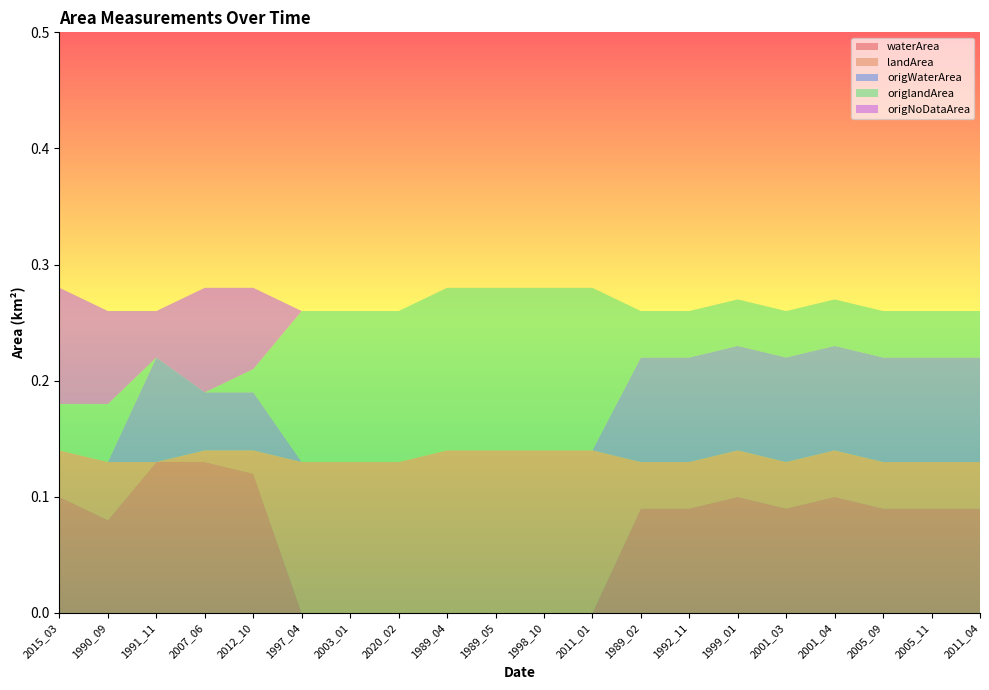

Reading left to right, list all the values displayed in this chart.

waterArea: 2015_03=0.1	1990_09=0.1	1991_11=0.1	2007_06=0.1	2012_10=0.1	1997_04=0.0	2003_01=0.0	2020_02=0.0	1989_04=0.0	1989_05=0.0	1998_10=0.0	2011_01=0.0	1989_02=0.1	1992_11=0.1	1999_01=0.1	2001_03=0.1	2001_04=0.1	2005_09=0.1	2005_11=0.1	2011_04=0.1
landArea: 2015_03=0.0	1990_09=0.1	1991_11=0.0	2007_06=0.0	2012_10=0.0	1997_04=0.1	2003_01=0.1	2020_02=0.1	1989_04=0.1	1989_05=0.1	1998_10=0.1	2011_01=0.1	1989_02=0.0	1992_11=0.0	1999_01=0.0	2001_03=0.0	2001_04=0.0	2005_09=0.0	2005_11=0.0	2011_04=0.0
origWaterArea: 2015_03=0.0	1990_09=0.0	1991_11=0.1	2007_06=0.1	2012_10=0.1	1997_04=0.0	2003_01=0.0	2020_02=0.0	1989_04=0.0	1989_05=0.0	1998_10=0.0	2011_01=0.0	1989_02=0.1	1992_11=0.1	1999_01=0.1	2001_03=0.1	2001_04=0.1	2005_09=0.1	2005_11=0.1	2011_04=0.1
origlandArea: 2015_03=0.0	1990_09=0.1	1991_11=0.0	2007_06=0.0	2012_10=0.0	1997_04=0.1	2003_01=0.1	2020_02=0.1	1989_04=0.1	1989_05=0.1	1998_10=0.1	2011_01=0.1	1989_02=0.0	1992_11=0.0	1999_01=0.0	2001_03=0.0	2001_04=0.0	2005_09=0.0	2005_11=0.0	2011_04=0.0
origNoDataArea: 2015_03=0.1	1990_09=0.1	1991_11=0.0	2007_06=0.1	2012_10=0.1	1997_04=0.0	2003_01=0.0	2020_02=0.0	1989_04=0.0	1989_05=0.0	1998_10=0.0	2011_01=0.0	1989_02=0.0	1992_11=0.0	1999_01=0.0	2001_03=0.0	2001_04=0.0	2005_09=0.0	2005_11=0.0	2011_04=0.0